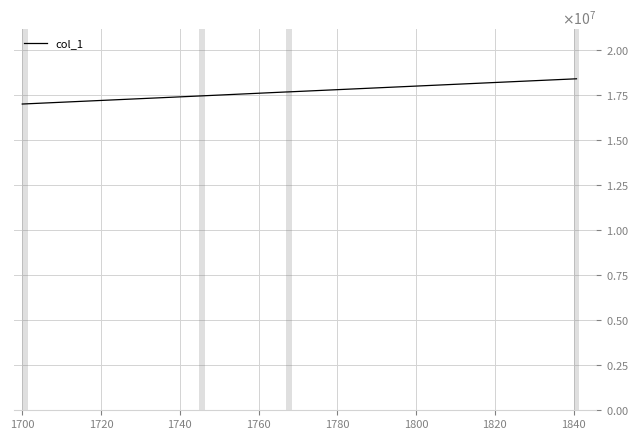

Does the chart display data point markers on the line(s)?

No